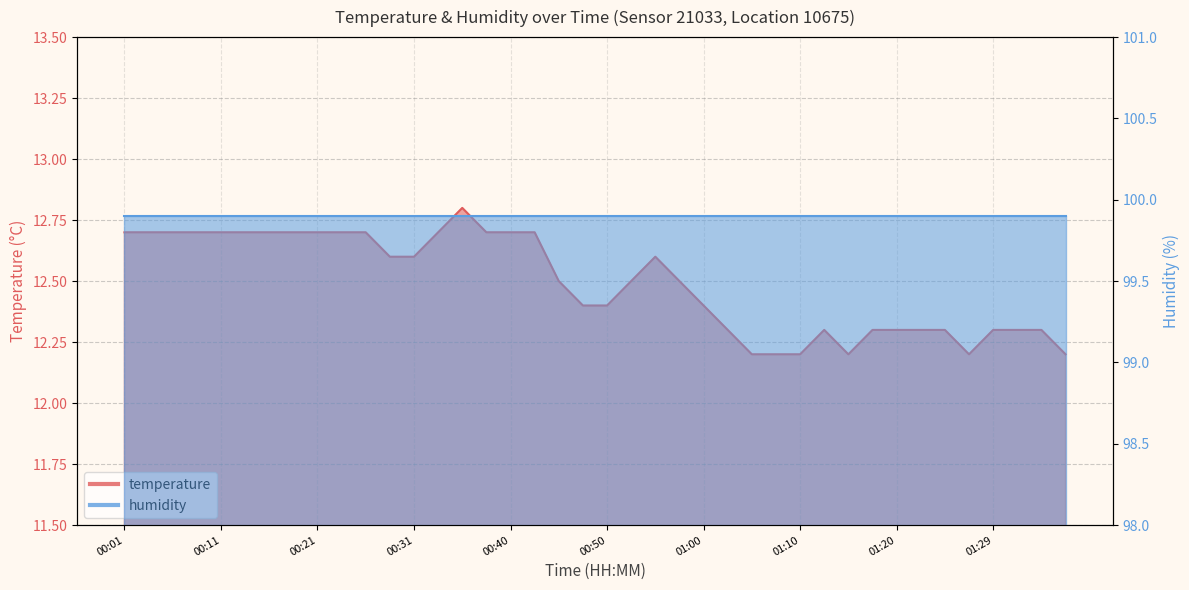

How many interior local valleys (lower than both neighbors) does the data have?

2